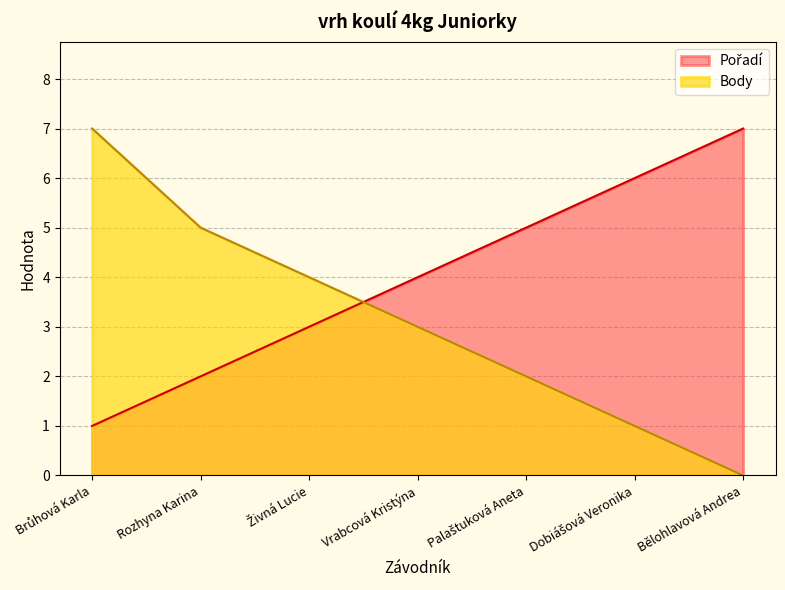

Which series has the largest total across all categories?

Pořadí